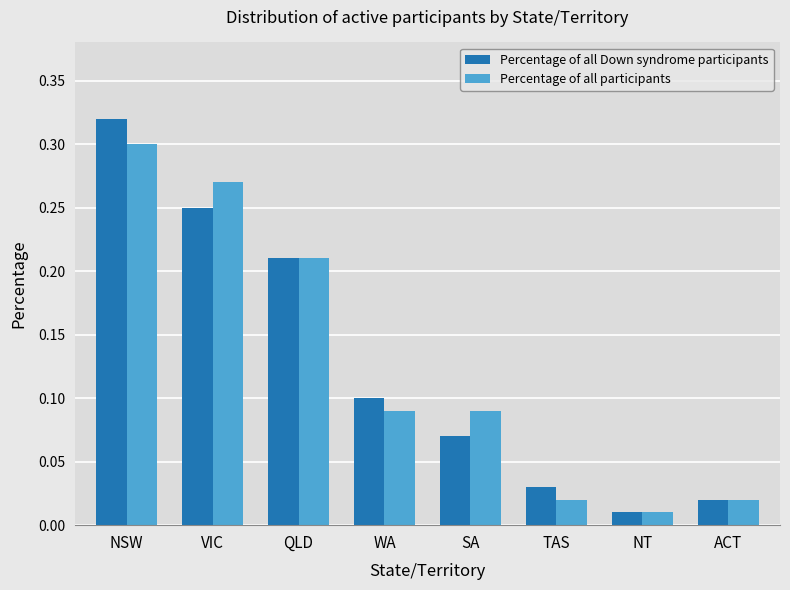

List the series in order of their peak value, highest first.

Percentage of all Down syndrome participants, Percentage of all participants